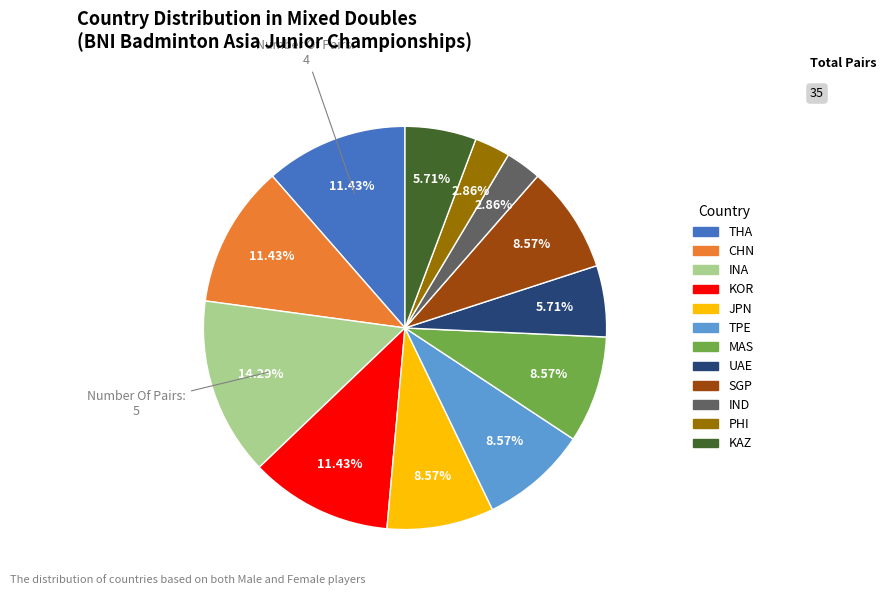

What portion of the pie excludes KAZ?

94.3%